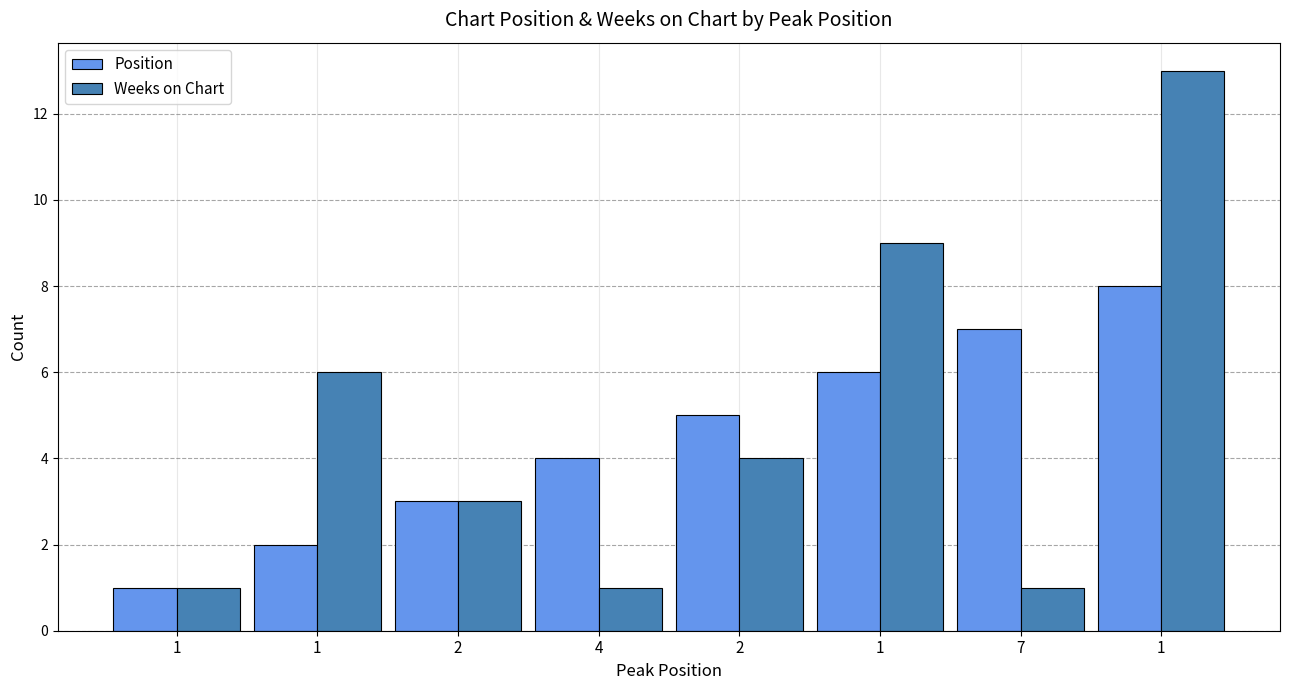

How many distinct data groups are displayed?

2